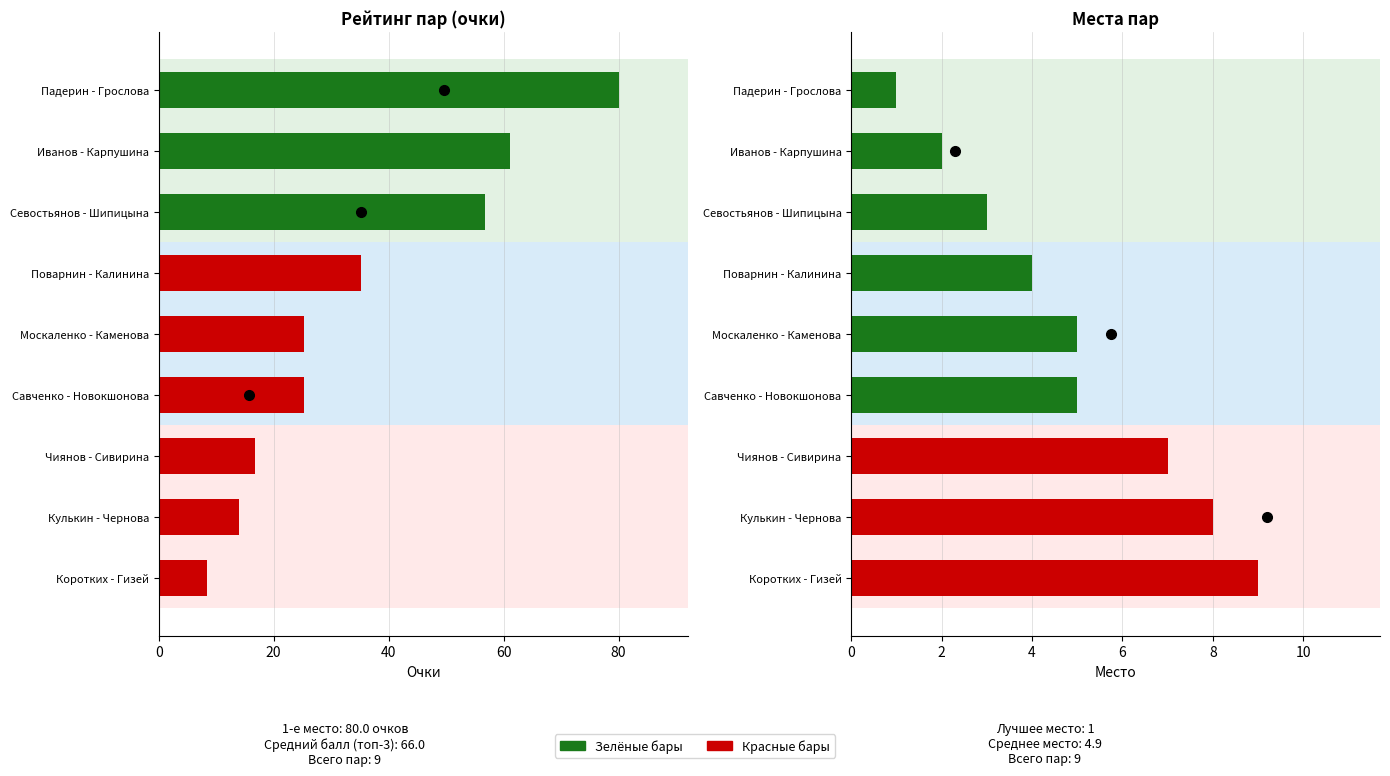

What is the difference between the second highest and second lowest values in the Сумма очков series?

47.2